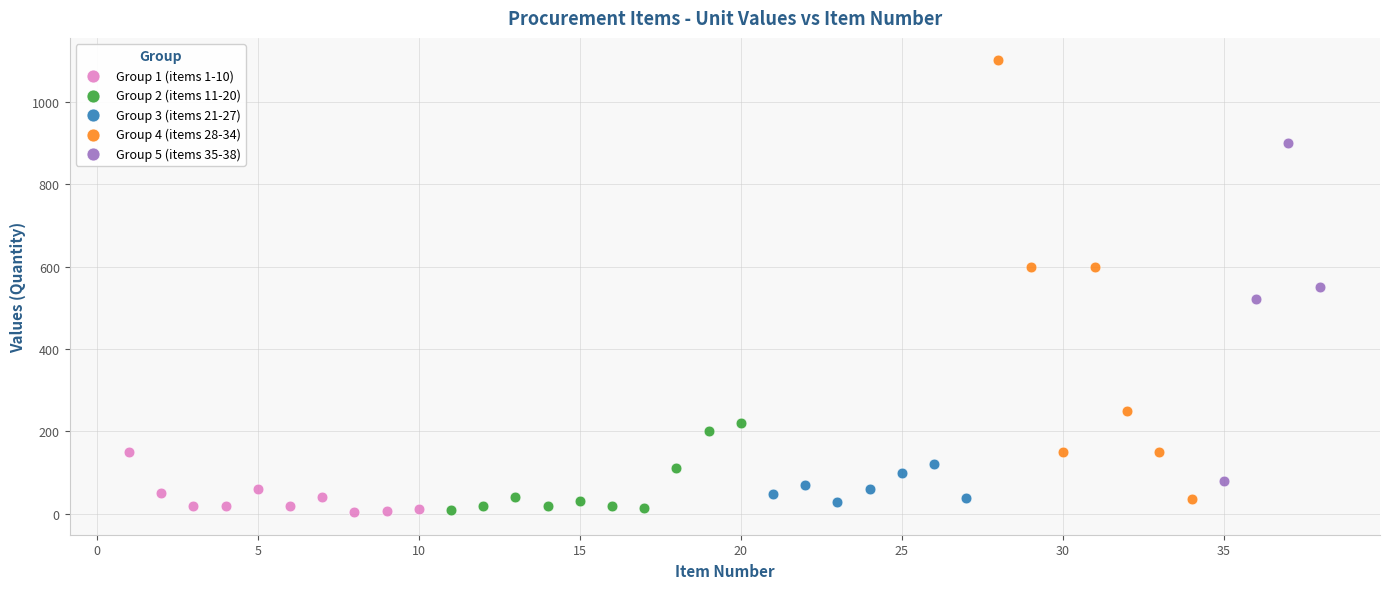

Which series has the largest Y range (max minus min)?

Group 4 (items 28-34)